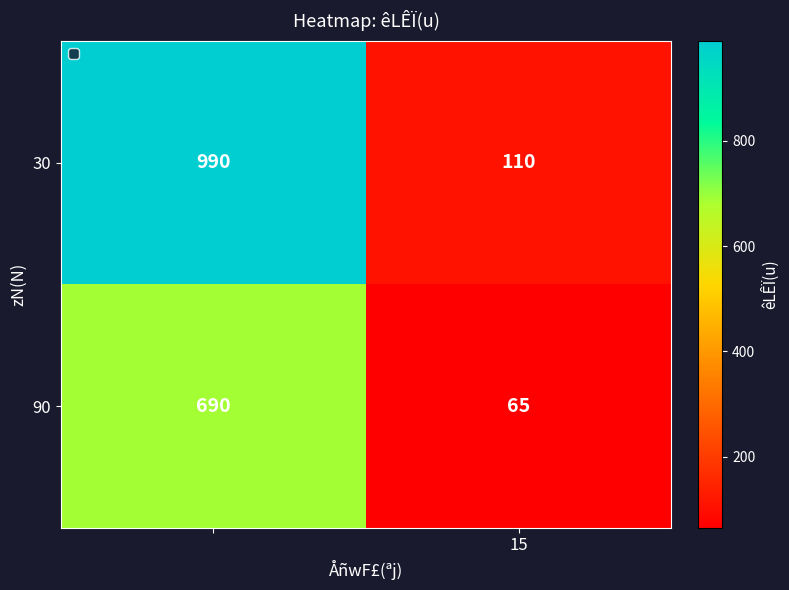

How many data points does each series have?

2